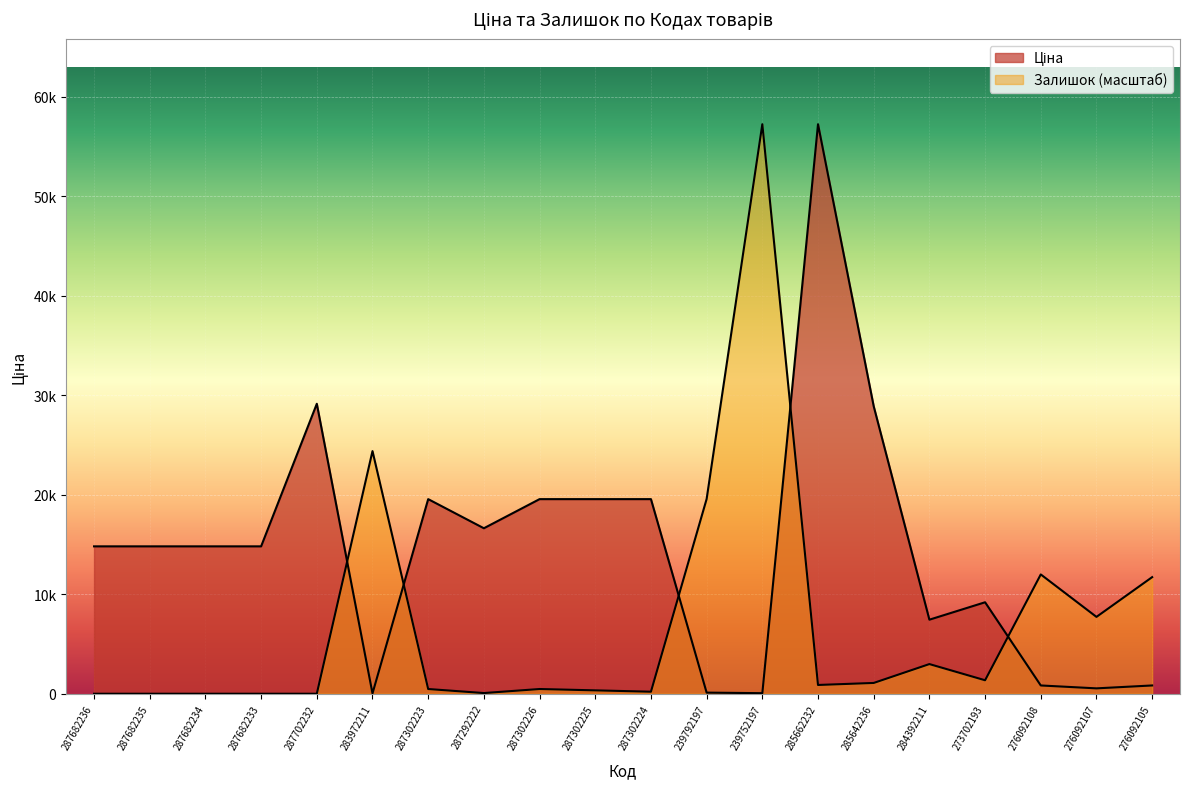

After their last crossing, which series has the higher values: Залишок or Ціна?

Залишок